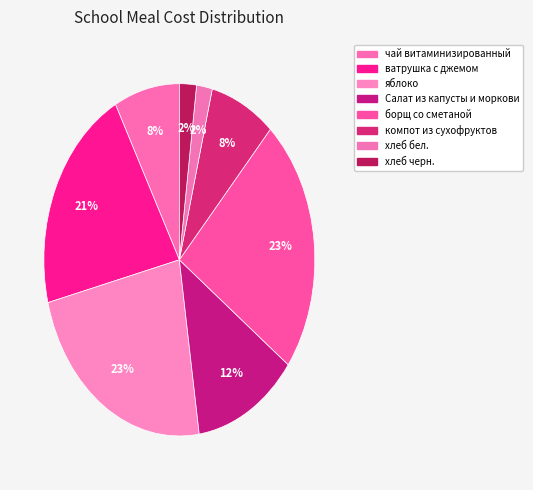

Which has a higher value, Салат из капусты и моркови or яблоко?

яблоко